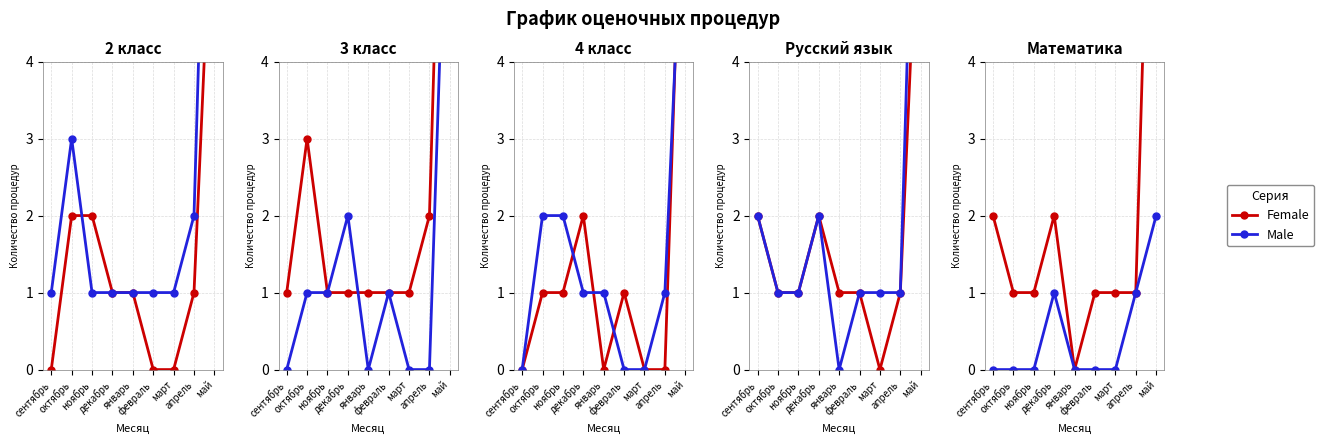

What is the value of the Female point at the 7th from the left?

1